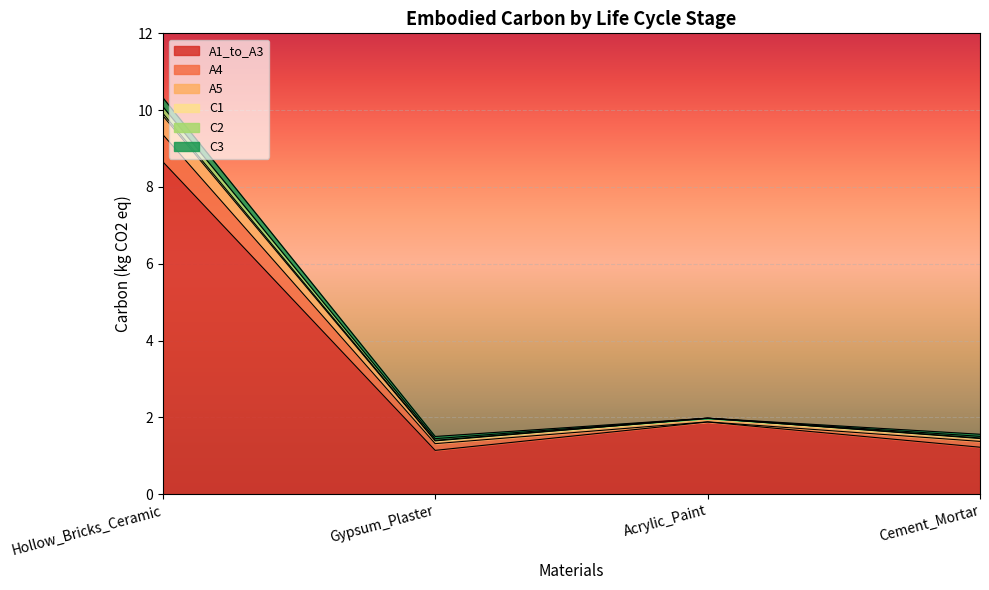

Which series has the largest range (max minus min)?

A1_to_A3